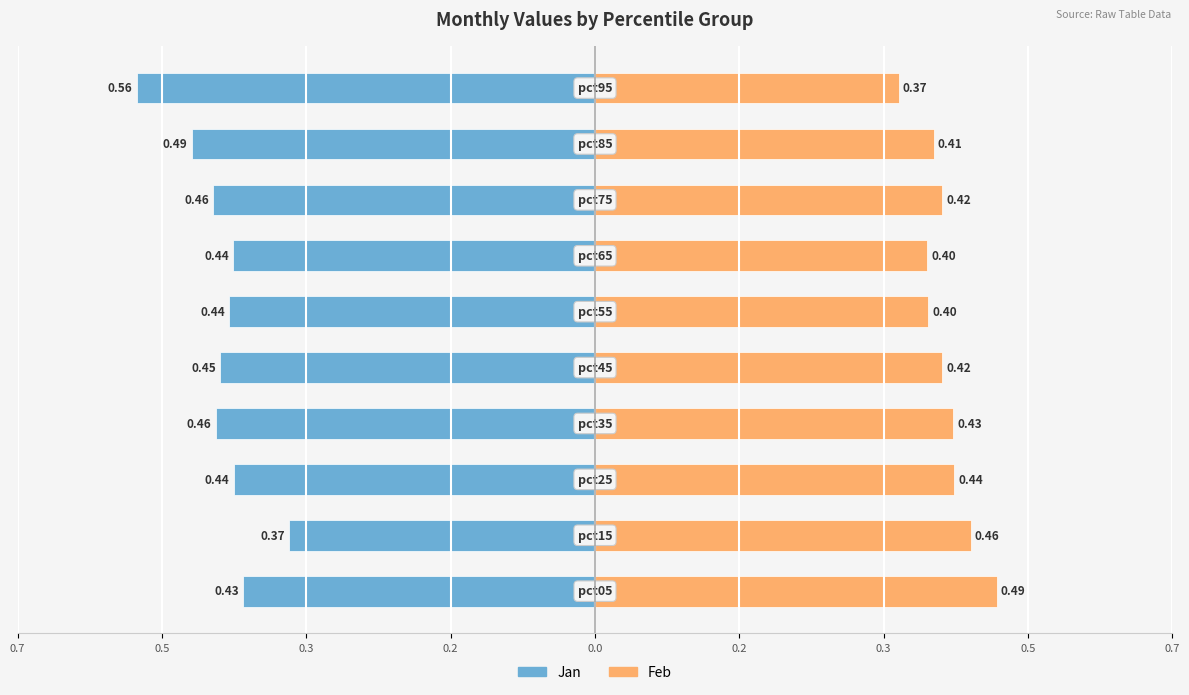

What is the difference between the highest and lowest values at 0.5?

0.8